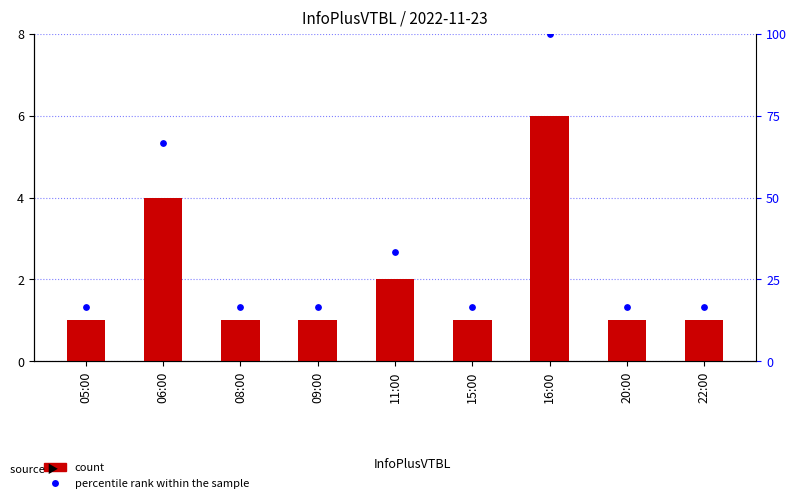

At how many categories does at least one series exceed 62?

2